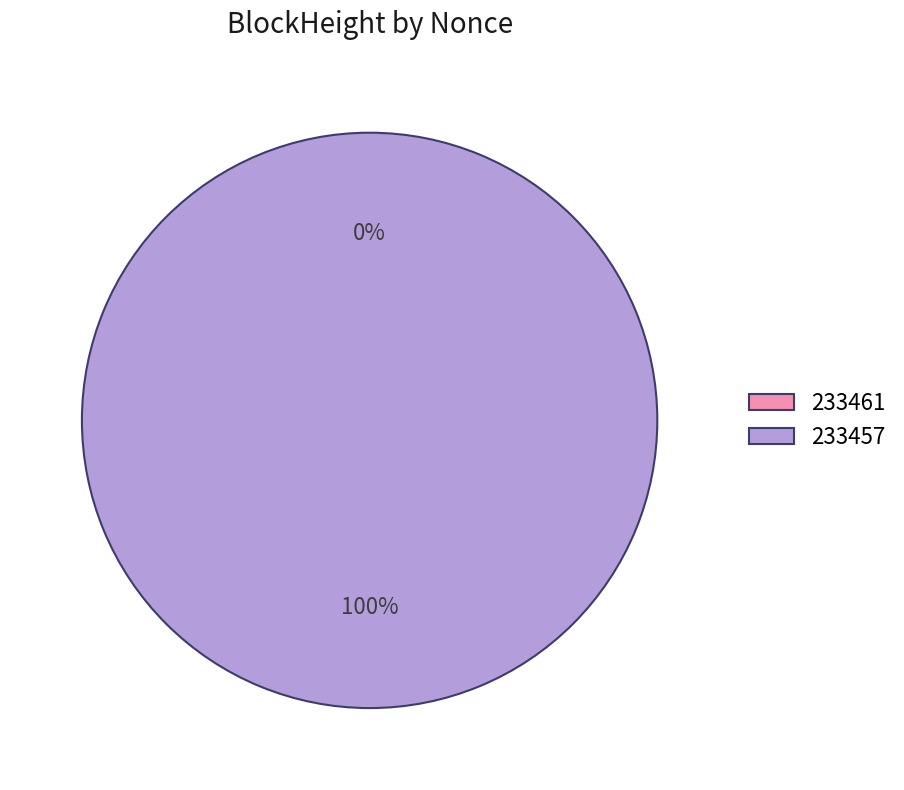

The 233461 slice represents 13% of the pie. True or false?

False